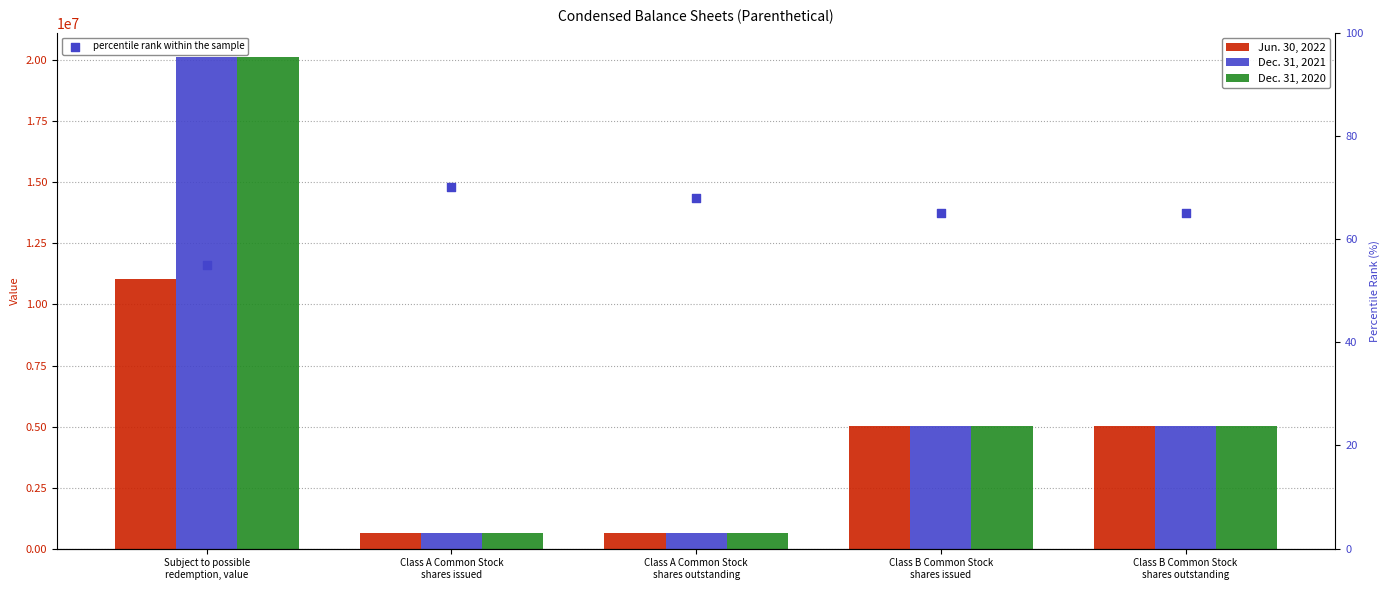

What is the total value across all series at Subject to possible
redemption, value?

51297633